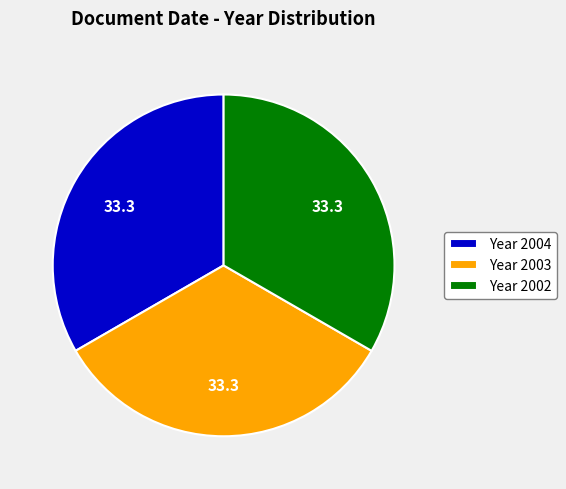

True or false: Year 2003 accounts for 33% of the total.

True